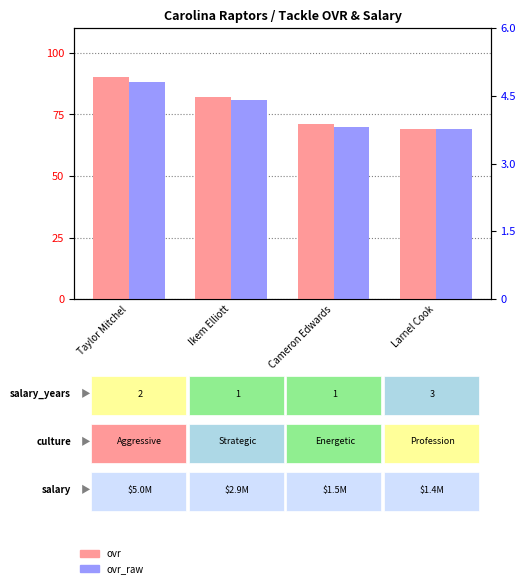

What position from the left is Ikem Elliott?

2